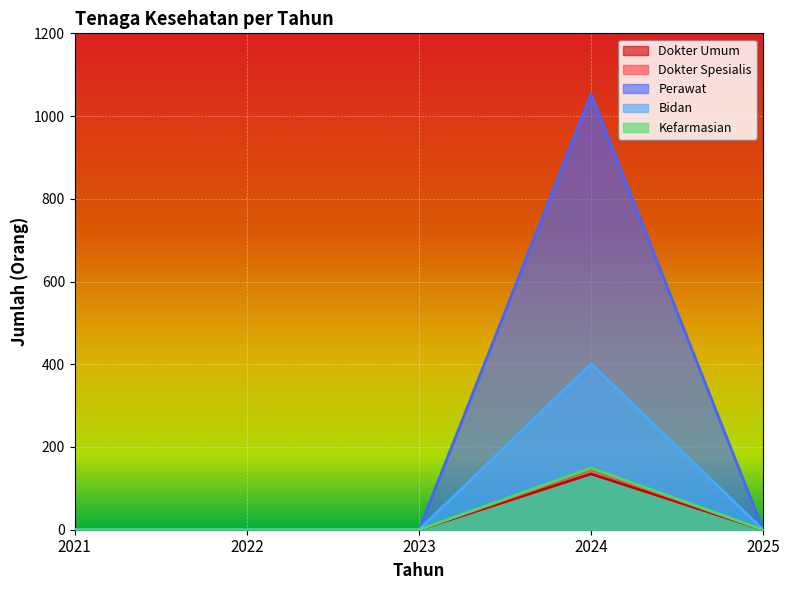

True or false: Dokter Spesialis and Perawat intersect in this chart.

False